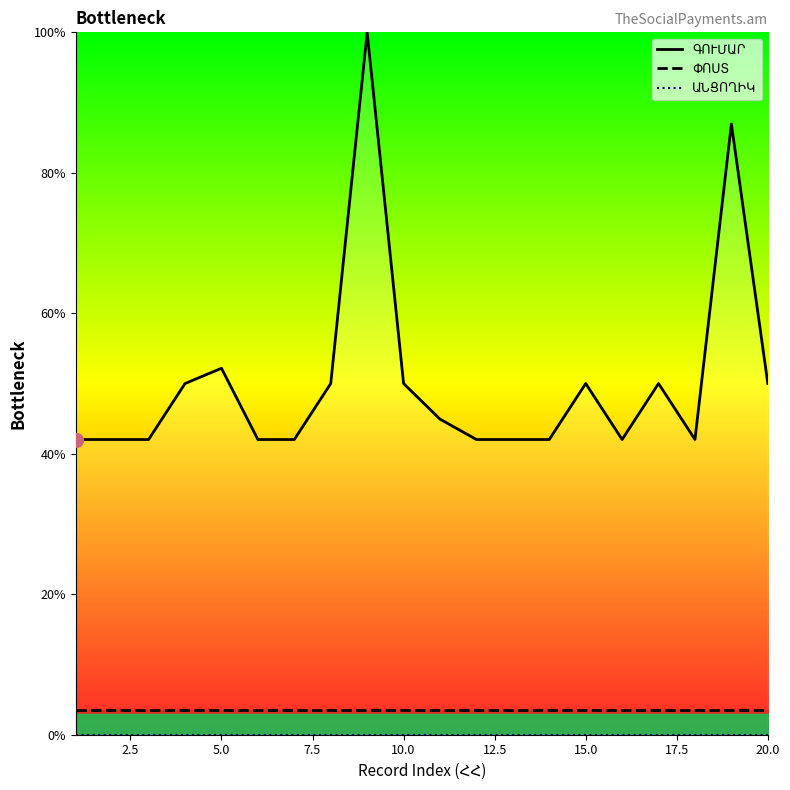

How many lines are shown in the chart?

3